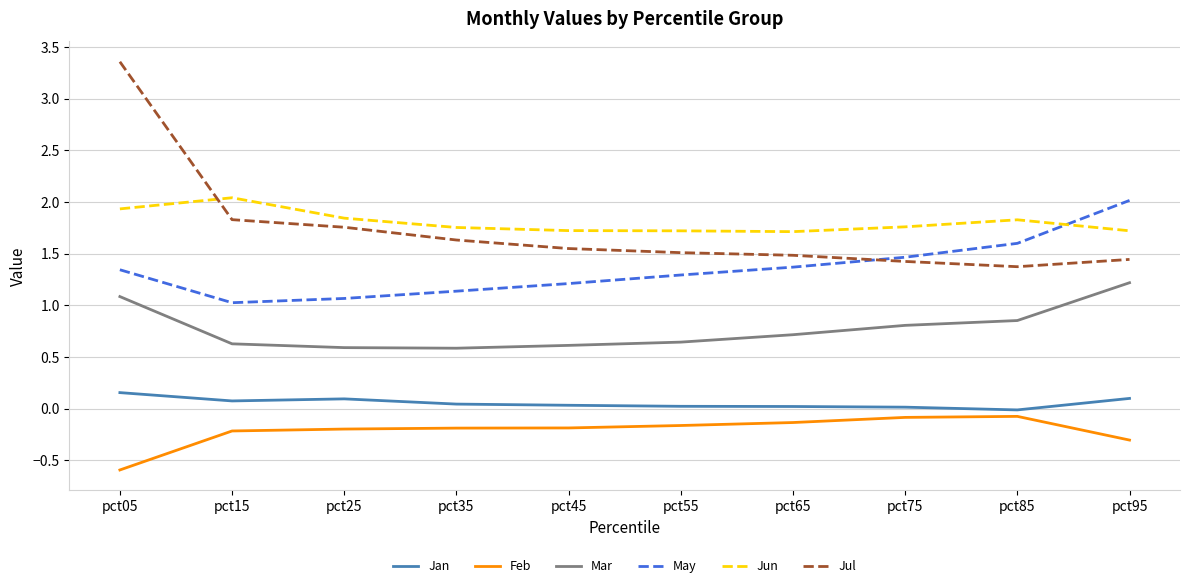

What is the spread (max minus min) of values at pct05?

4.0